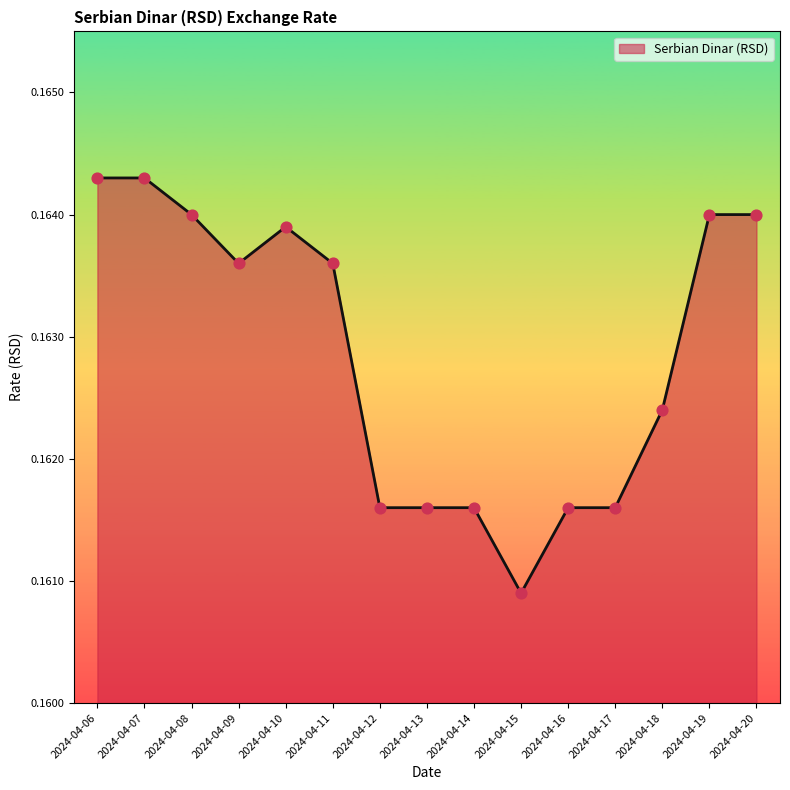

Which has a higher value, 2024-04-14 or 2024-04-19?

2024-04-19